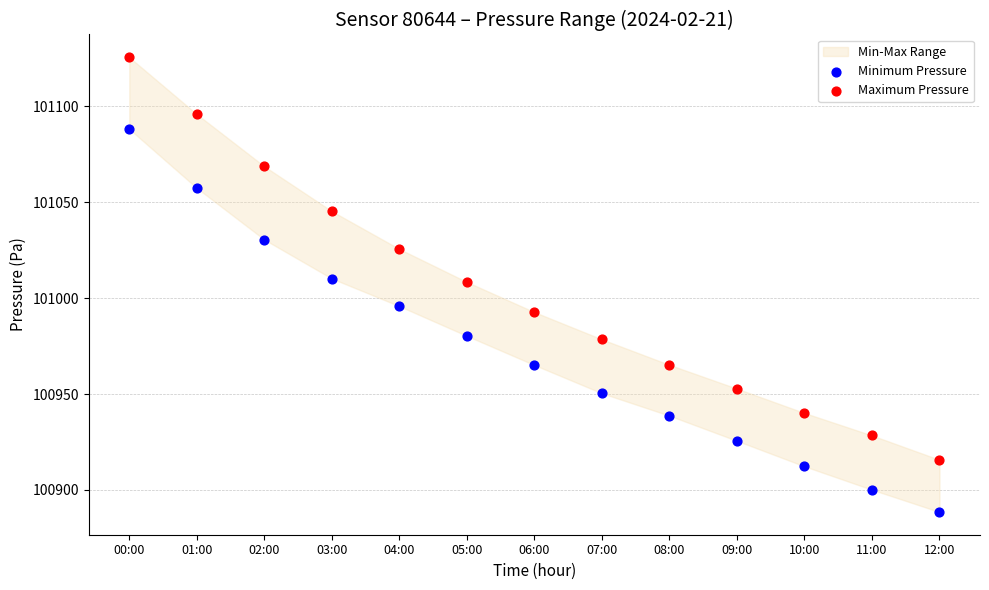

Which series reaches the maximum Y coordinate?

Maximum Pressure